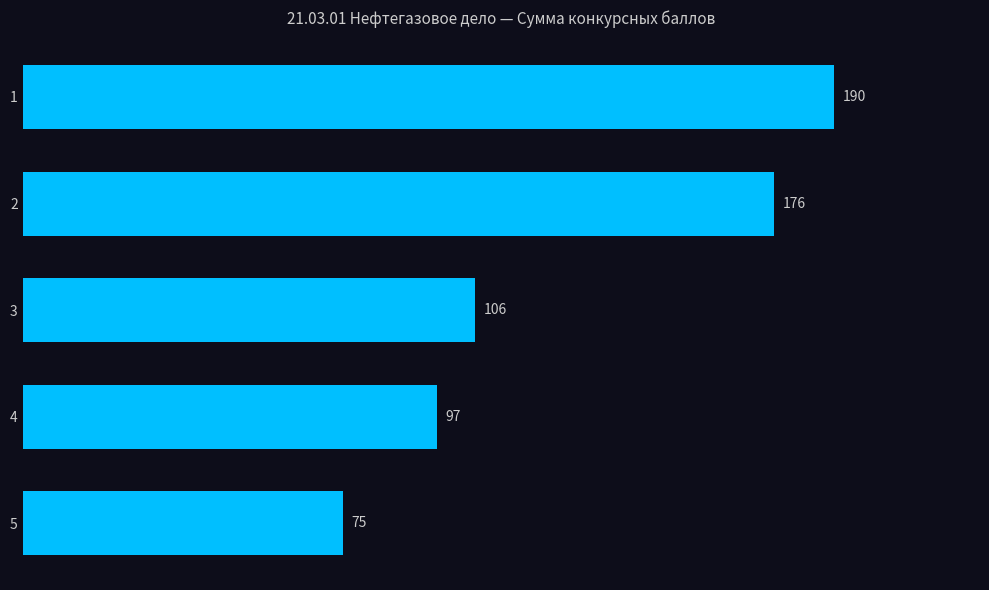

Count the number of categories in the chart.

5